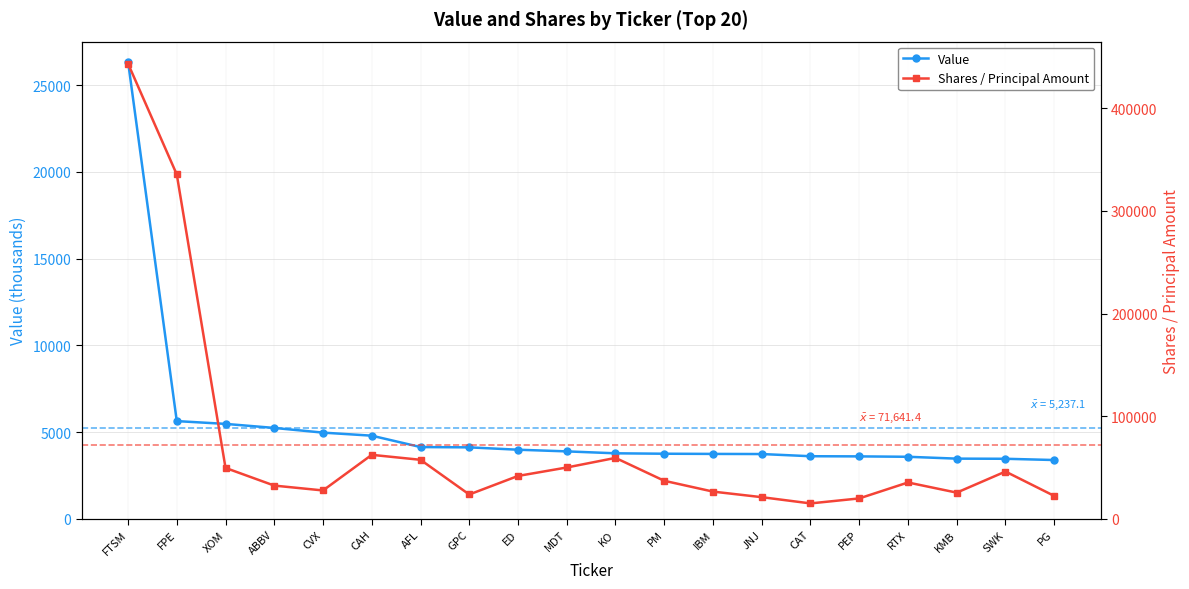

Is it true that Value equals 4941 at PM?

False